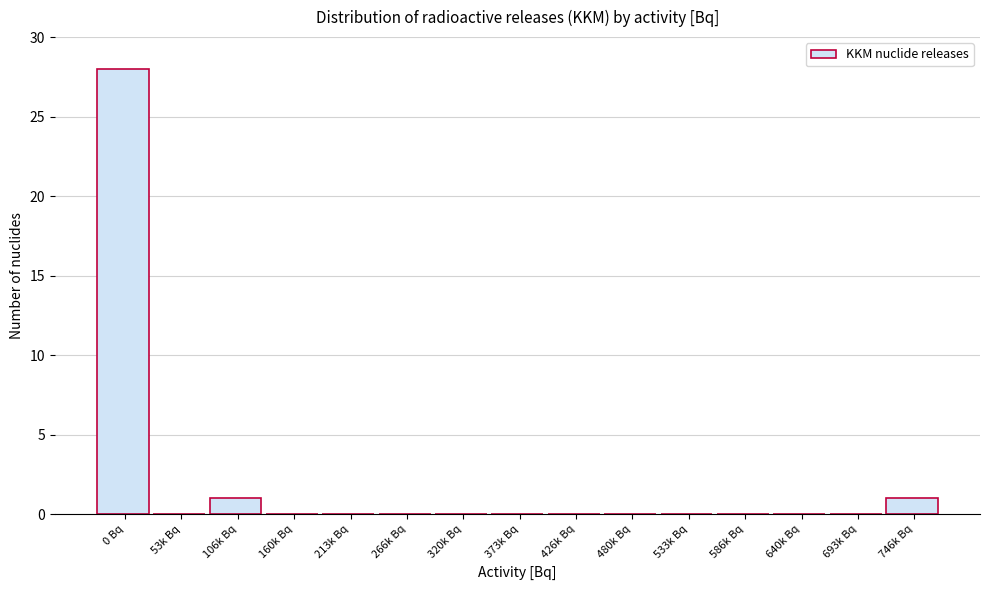

Reading left to right, transcribe all the data shown in this chart.

0 Bq=28	53k Bq=0	106k Bq=1	160k Bq=0	213k Bq=0	266k Bq=0	320k Bq=0	373k Bq=0	426k Bq=0	480k Bq=0	533k Bq=0	586k Bq=0	640k Bq=0	693k Bq=0	746k Bq=1